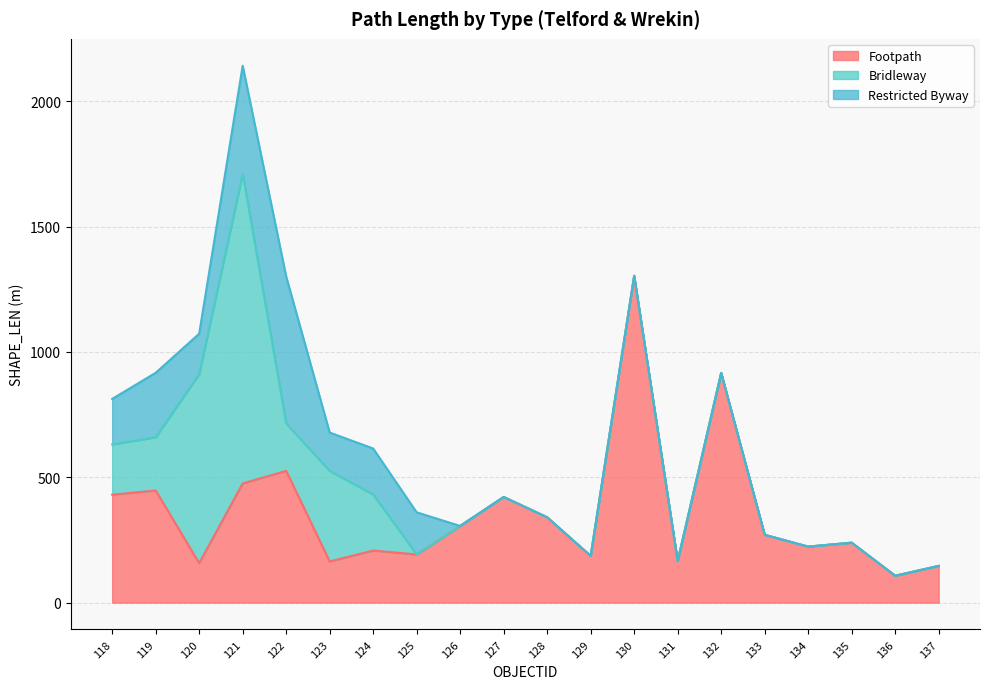

What is the difference between the highest and lowest values at 136?

107.3